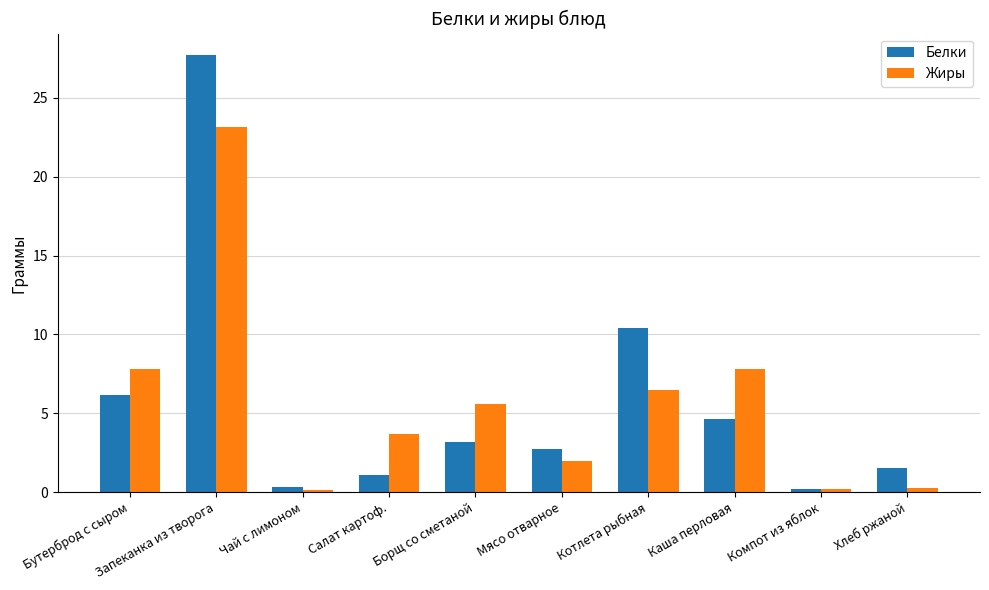

At which category is the sum across all series the highest?

Запеканка из творога